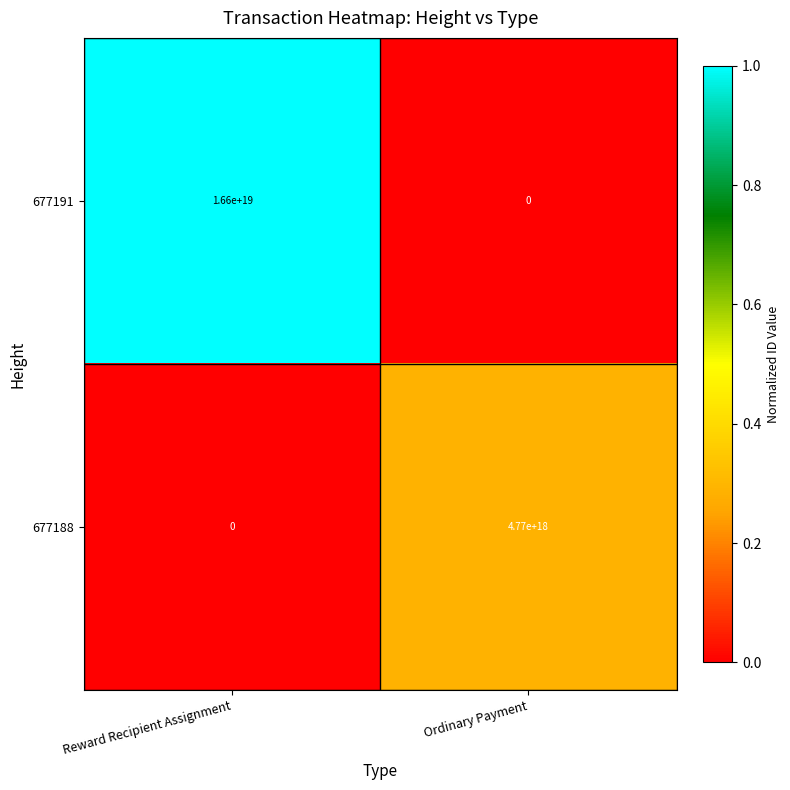

Which series changed the most between Reward Recipient Assignment and Ordinary Payment?

677191